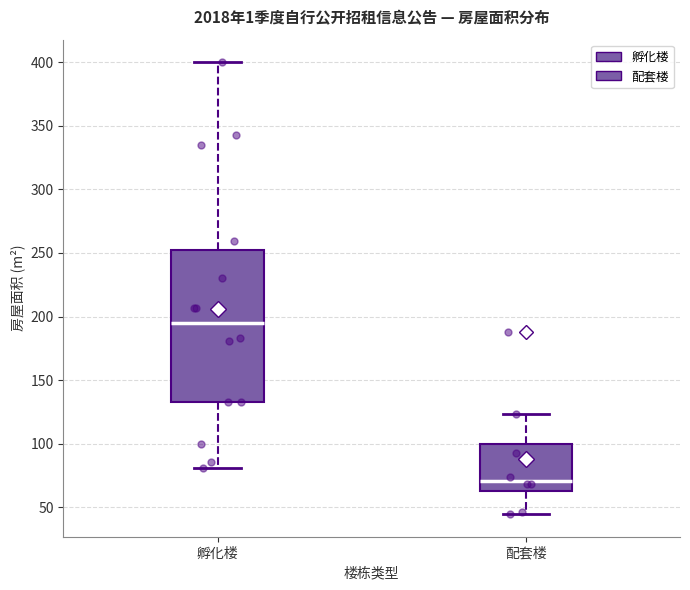

Which box's median line is the lowest?

配套楼